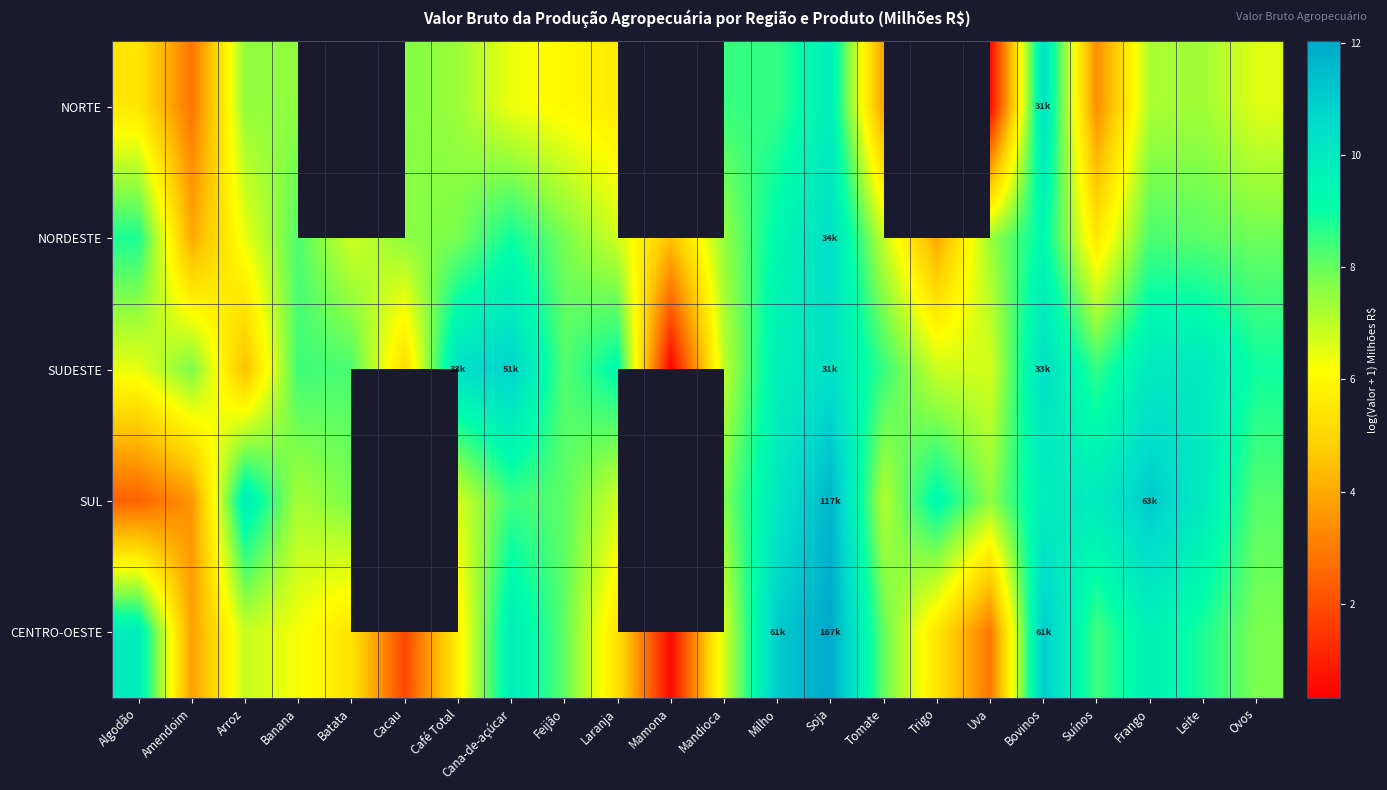

Which series has the widest spread of values?

CENTRO-OESTE